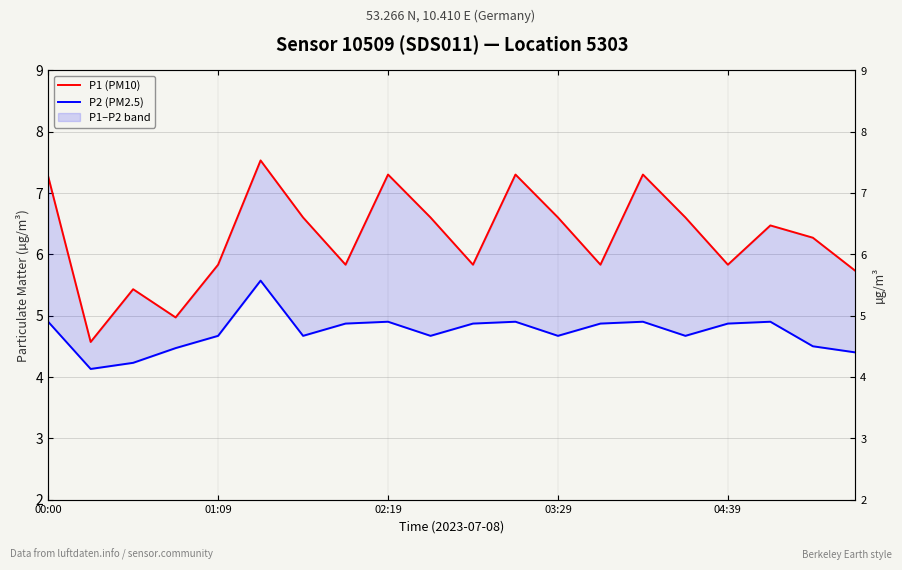

Reading left to right, list all the values displayed in this chart.

P1 (PM10): 7.3	4.6	5.4	5.0	5.8	7.5	6.6	5.8	7.3	6.6	5.8	7.3	6.6	5.8	7.3	6.6	5.8	6.5	6.3	5.7
P2 (PM2.5): 4.9	4.1	4.2	4.5	4.7	5.6	4.7	4.9	4.9	4.7	4.9	4.9	4.7	4.9	4.9	4.7	4.9	4.9	4.5	4.4